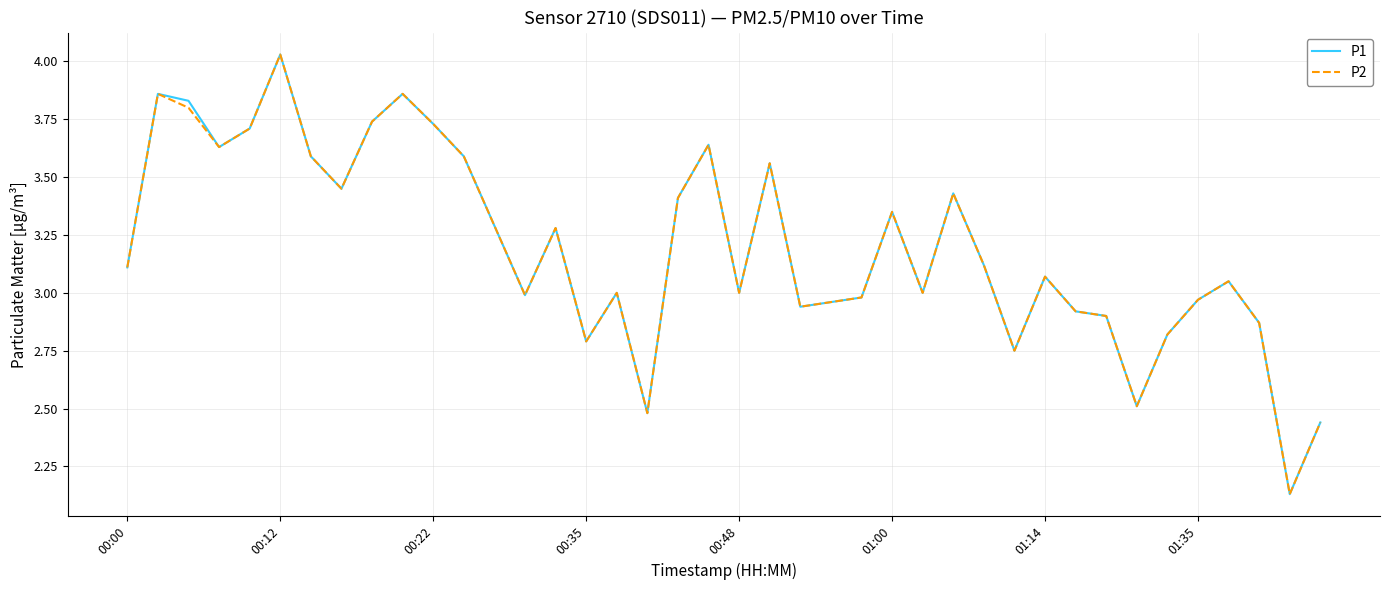

What are all the series names shown in the legend?

P1, P2